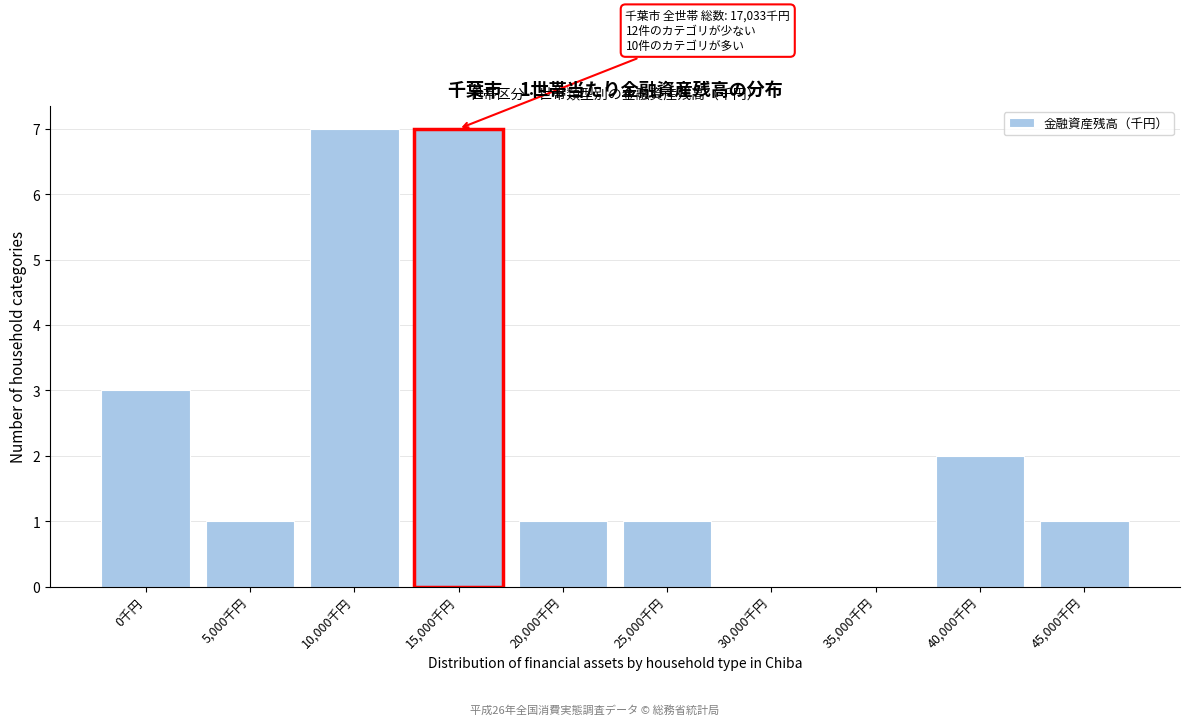

Reading left to right, what are all the values shown in this chart?

0千円=3	5,000千円=1	10,000千円=7	15,000千円=7	20,000千円=1	25,000千円=1	30,000千円=0	35,000千円=0	40,000千円=2	45,000千円=1